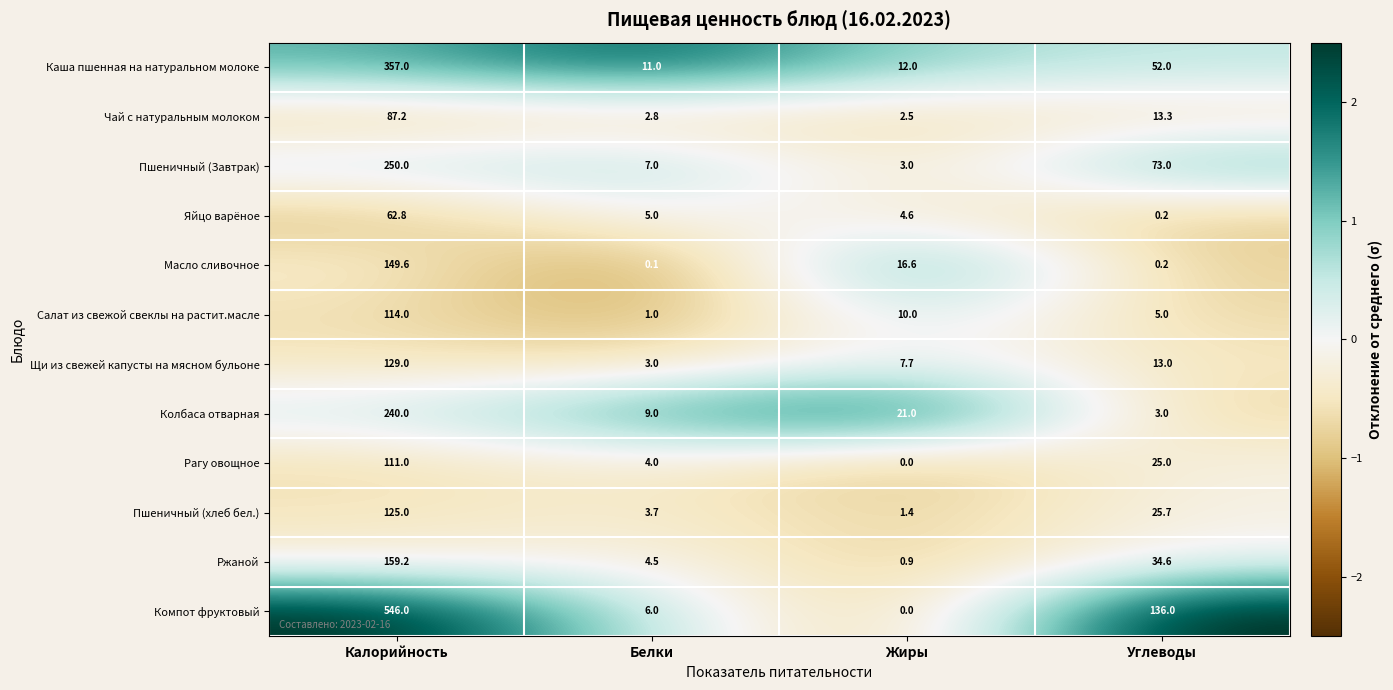

At which category does the chart reach its minimum across all series?

Жиры